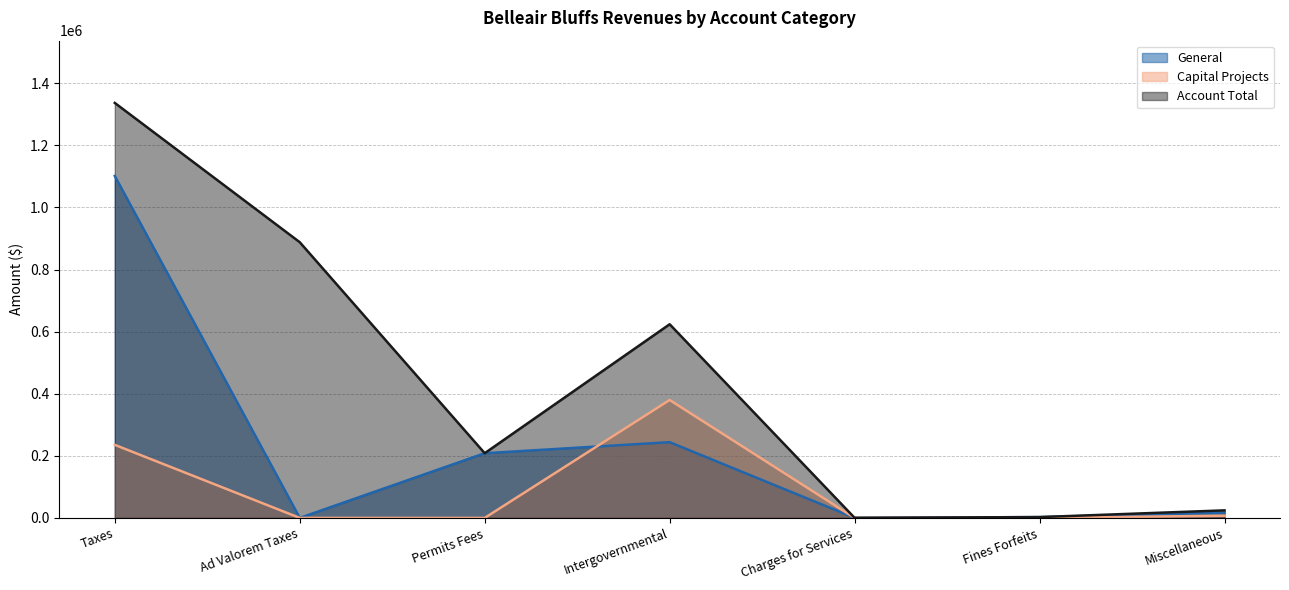

What is the label of the 1st point from the right?

Miscellaneous